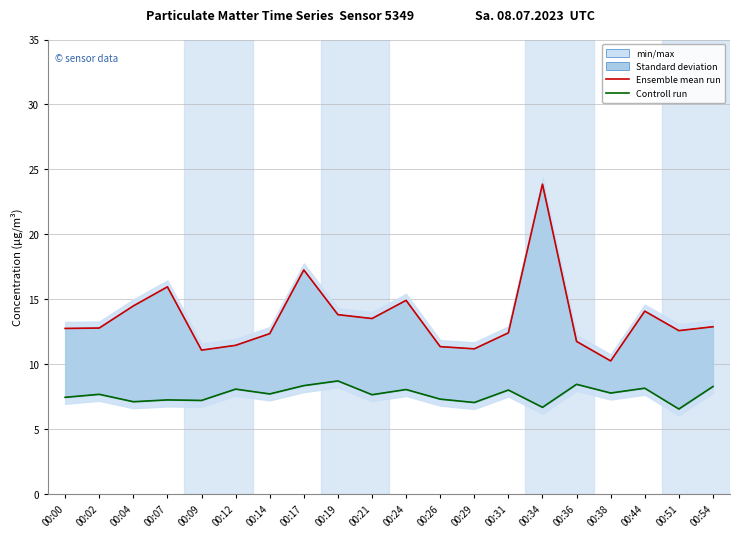

What is the value of the Controll run (P2) point at the 15th from the left?

6.7